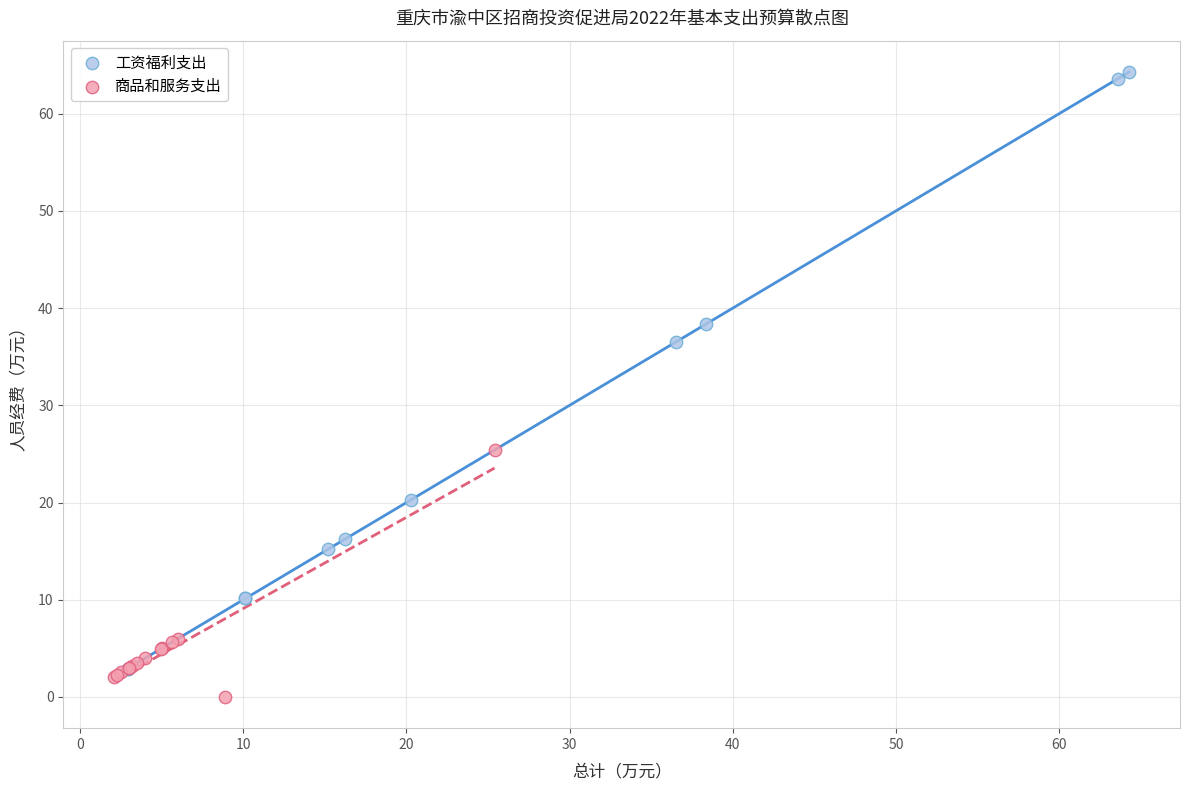

Which series reaches the maximum Y coordinate?

工资福利支出